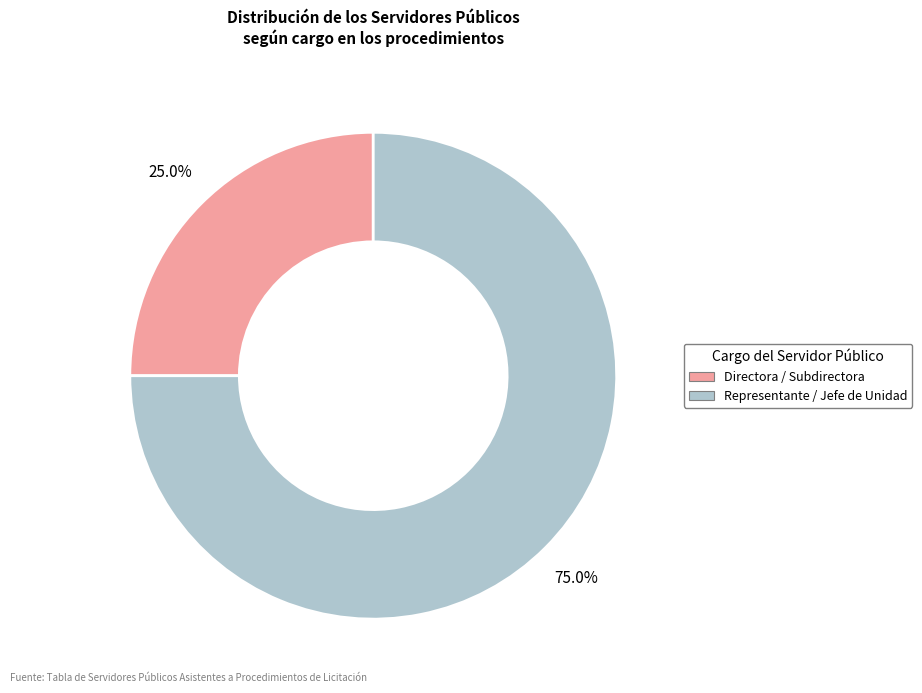

To the nearest percent, what is the difference between the largest and smallest slice percentages?

50%